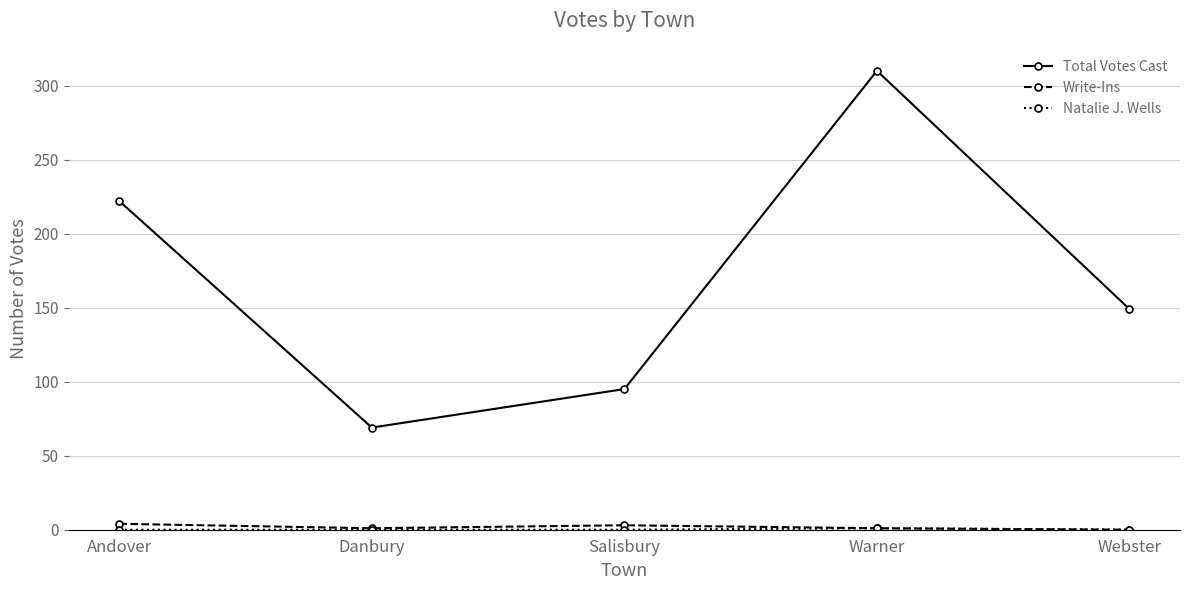

What is the difference between the highest and lowest values at Danbury?

69